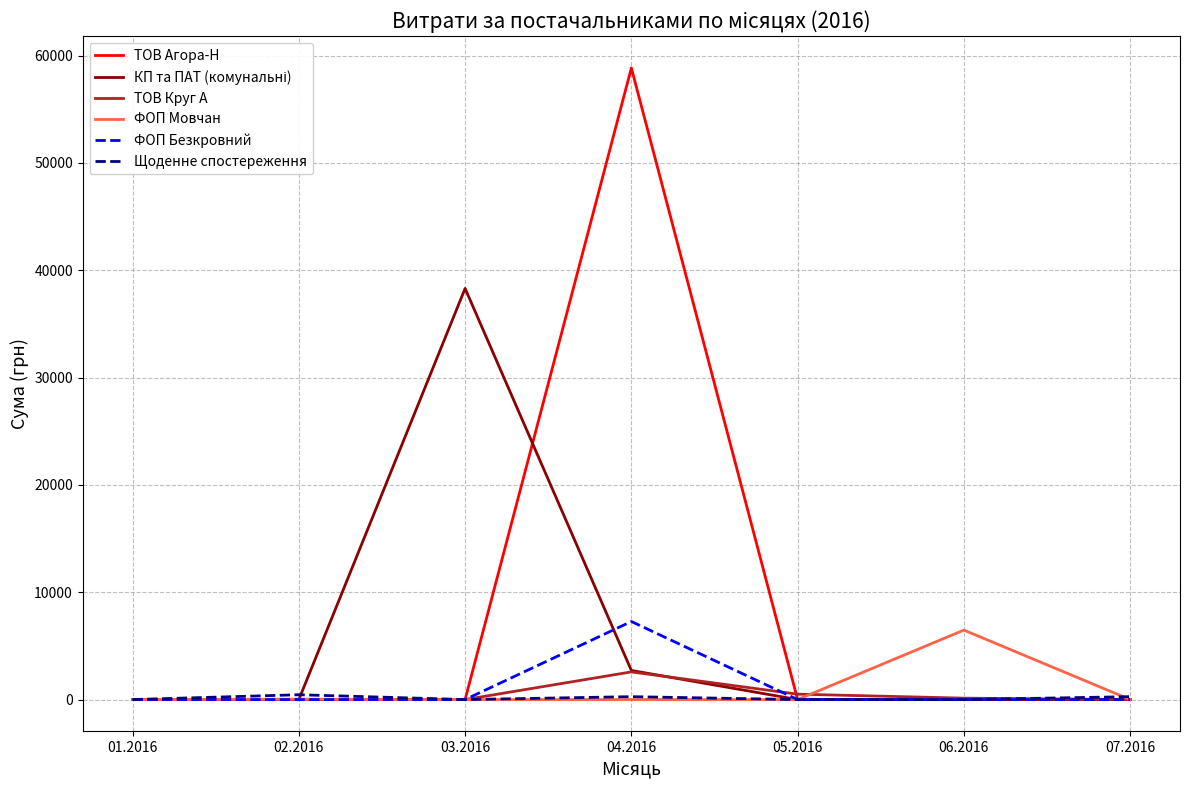

At how many categories does at least one series exceed 38616?

1